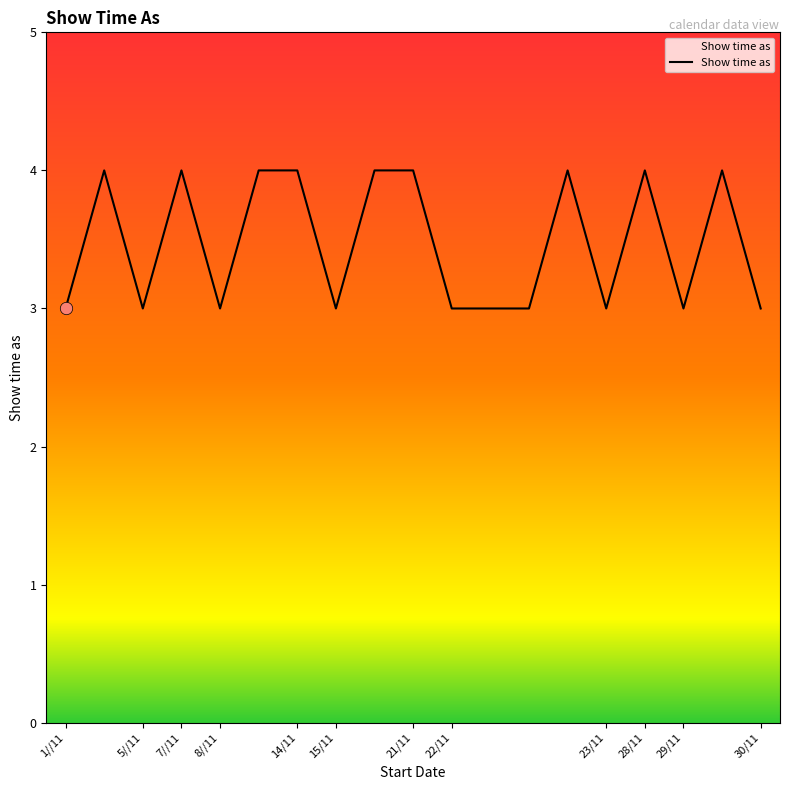

What is the smallest value displayed?

3